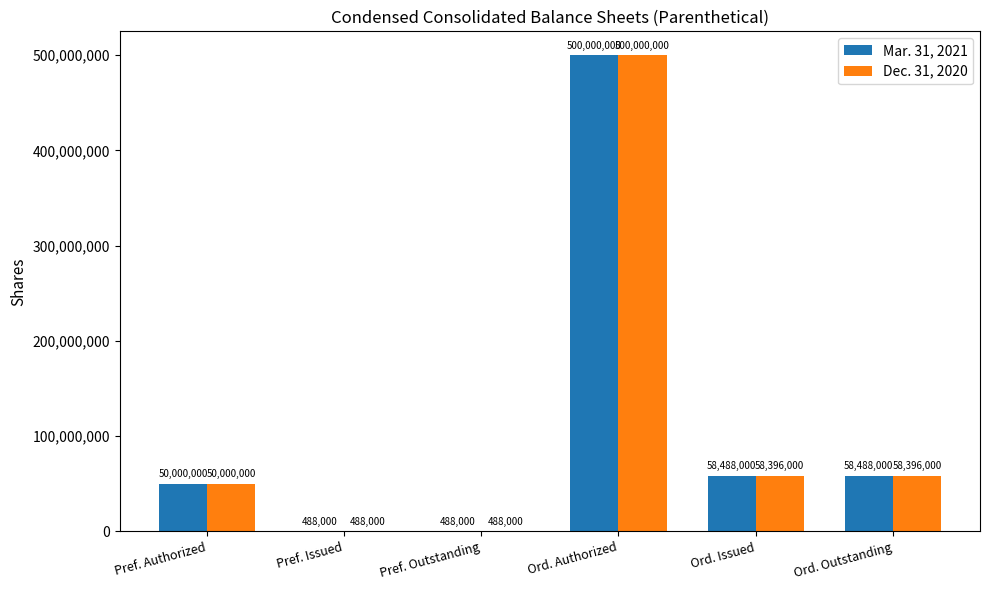

Reading left to right, list all the values displayed in this chart.

Mar. 31, 2021: 50000000	488000	488000	500000000	58488000	58488000
Dec. 31, 2020: 50000000	488000	488000	500000000	58396000	58396000